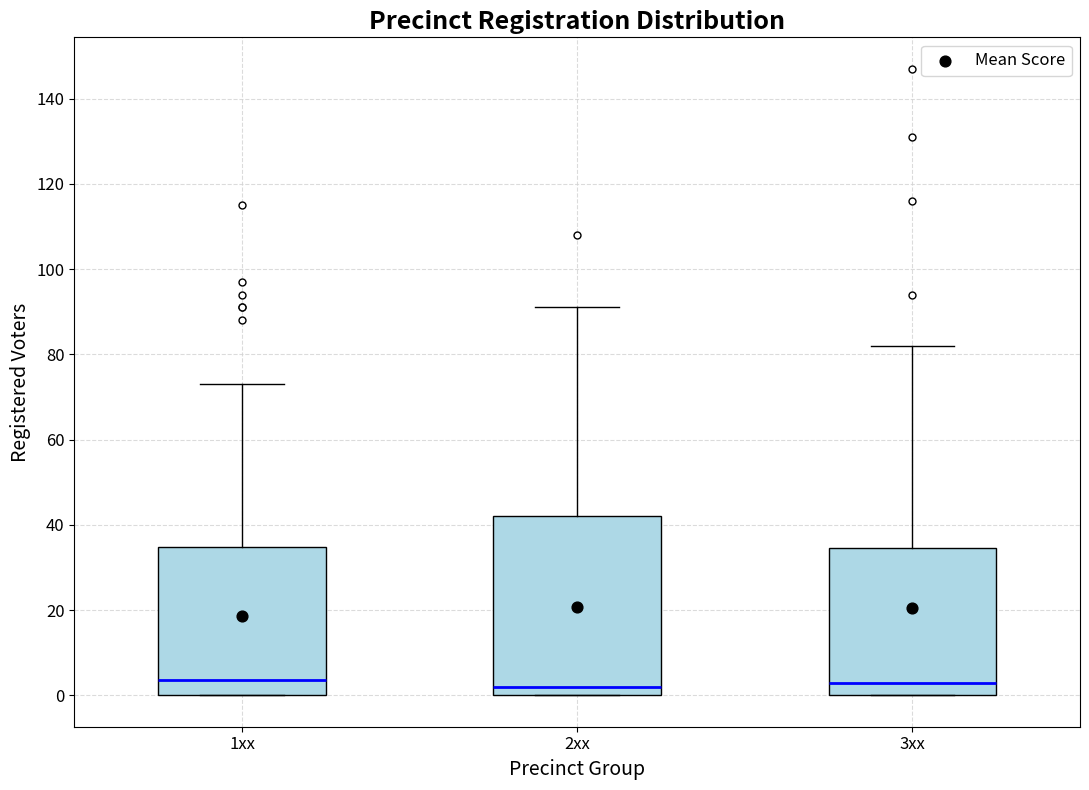

Reading left to right, read every box against the y-axis: the position of its median line, the range the box covers, and the ends of its whiskers. The values are not printed on the chart, so give them approximately, as read against the axis.

1xx: median 4, box 0 to 34, whiskers 0 to 74
2xx: median 2, box 0 to 42, whiskers 0 to 92
3xx: median 4, box 0 to 34, whiskers 0 to 82